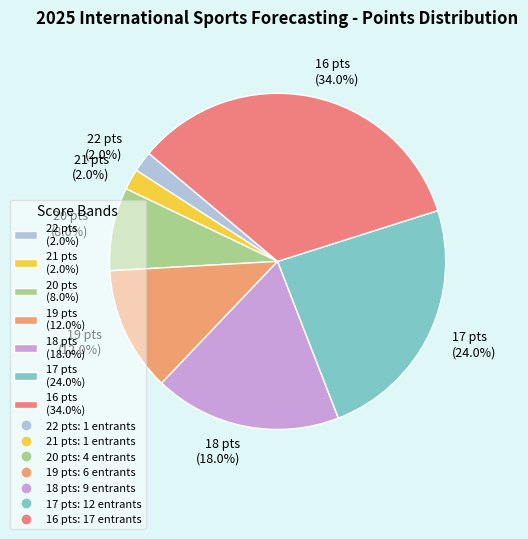

What percentage do 22 pts (2.0%) and 18 pts (18.0%) together represent?

20.0%